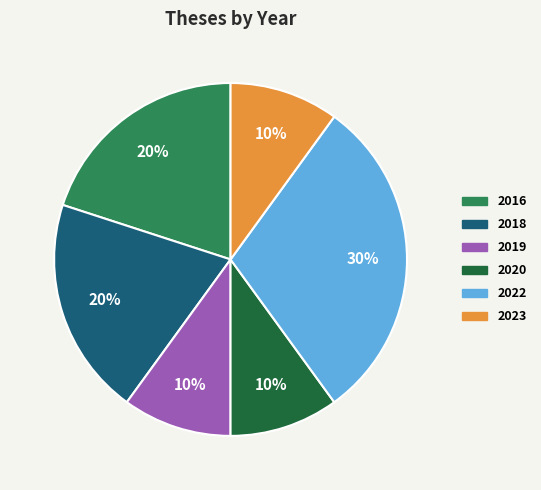

To the nearest percent, what is the average slice percentage?

17%